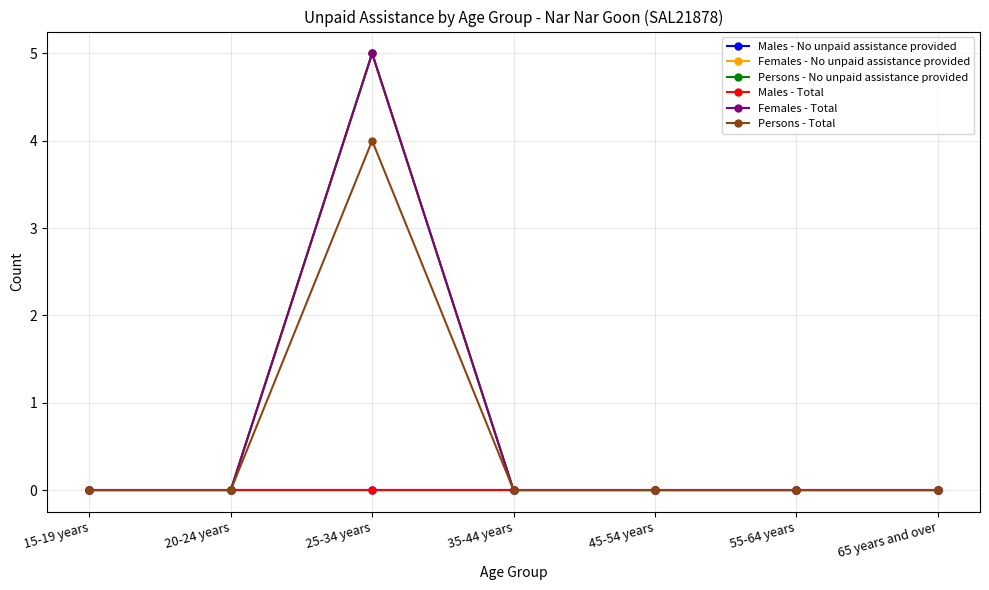

Does the chart have visible grid lines?

Yes